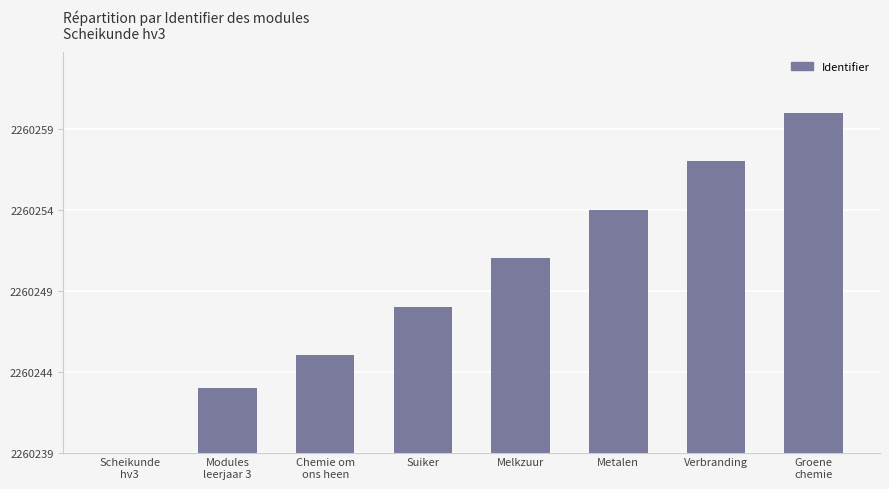

Is it true that the value at Verbranding is 18?

True